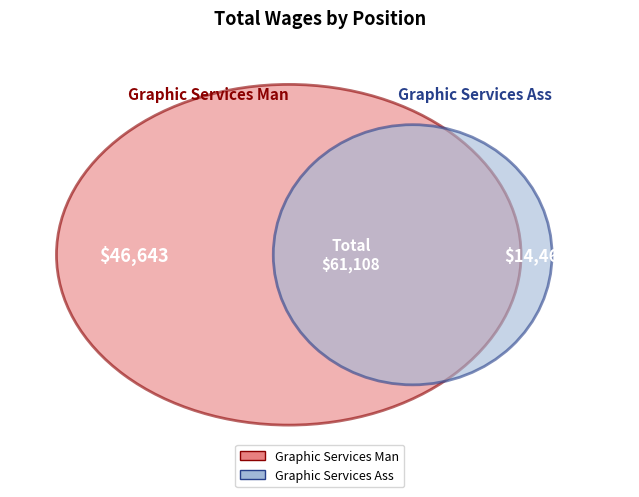

Which category has the biggest portion of the pie?

Graphic Services Man